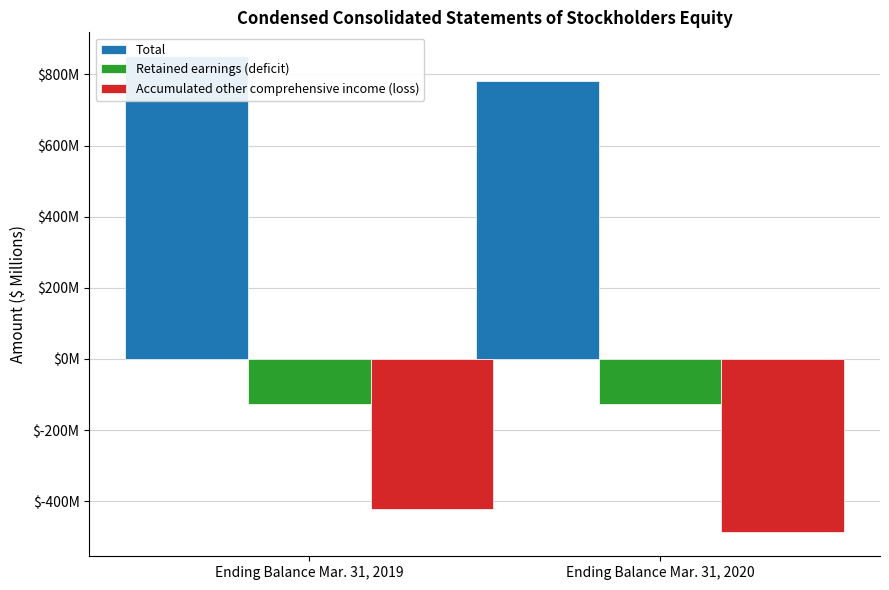

Is it true that Retained earnings (deficit) equals -67.5 at Ending Balance Mar. 31, 2020?

False